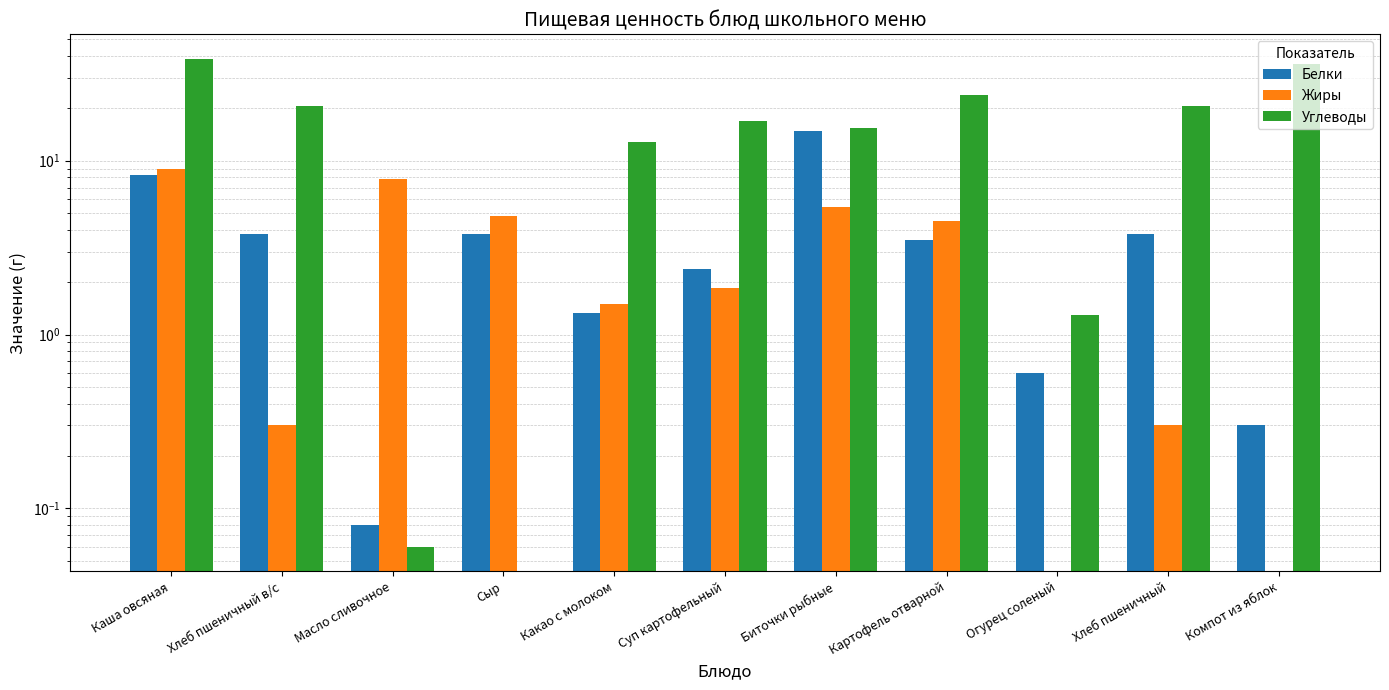

What is the average value of the Белки series?

3.9